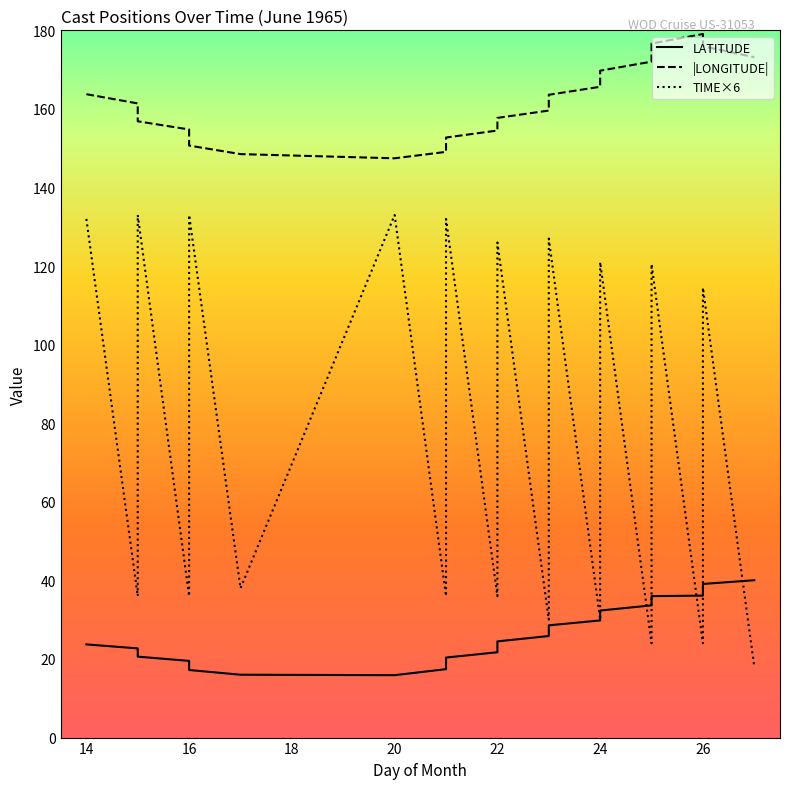

What is the smallest value displayed?

15.9